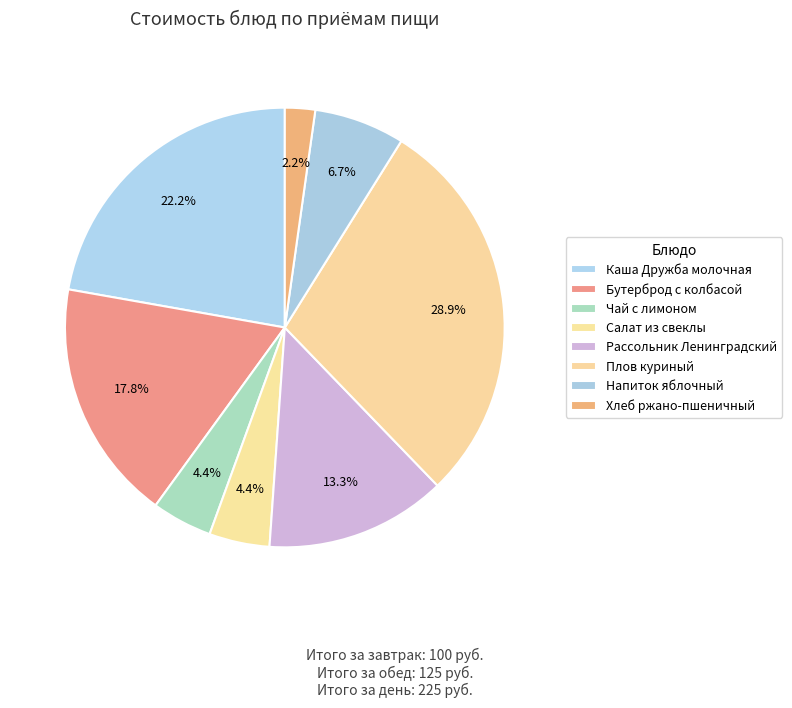

Count the number of slices in the pie.

8